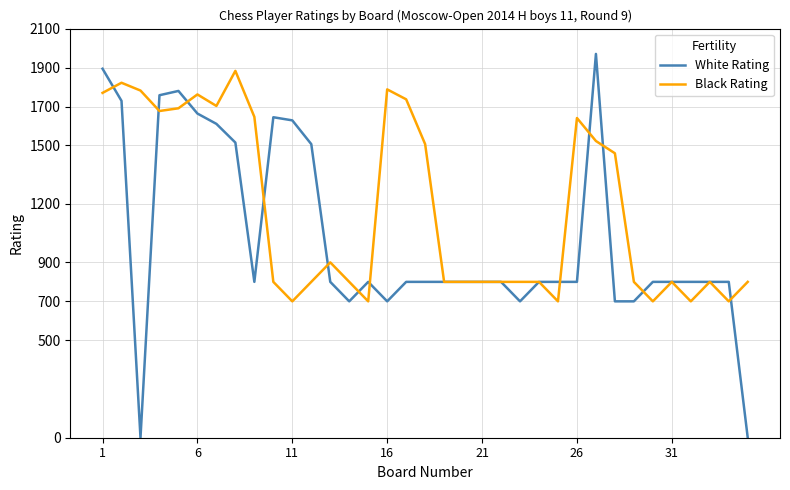

List the series in order of their overall mean, lowest first.

White Rating, Black Rating